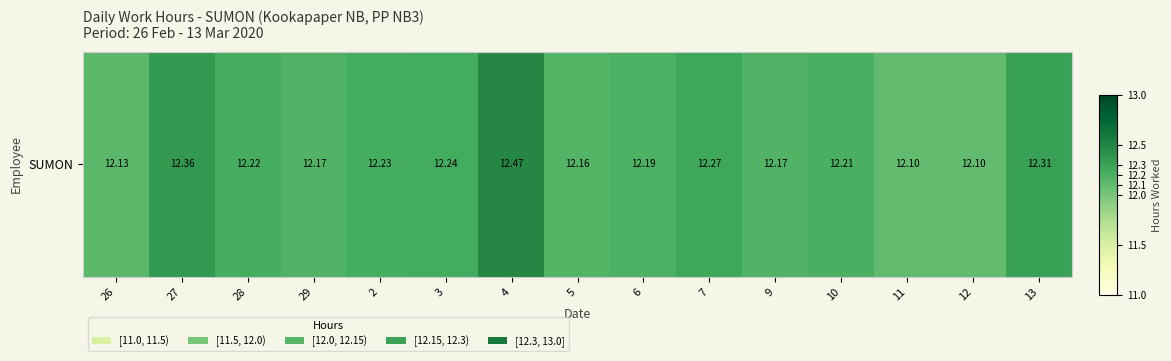

Is it true that the value at 2 is 12.2?

True